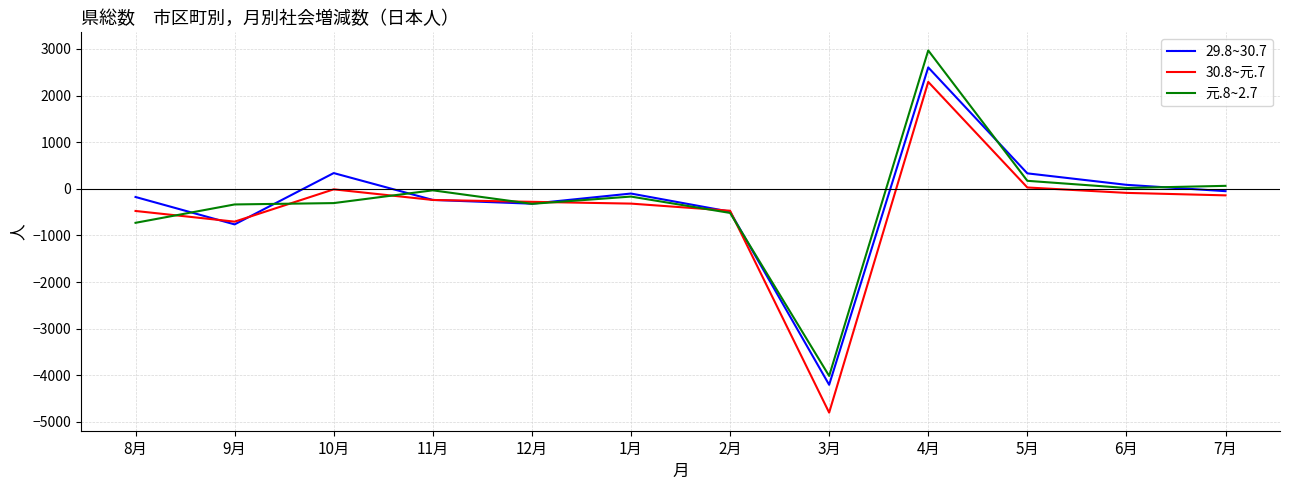

What is the highest value of the 29.8~30.7 series?

2605